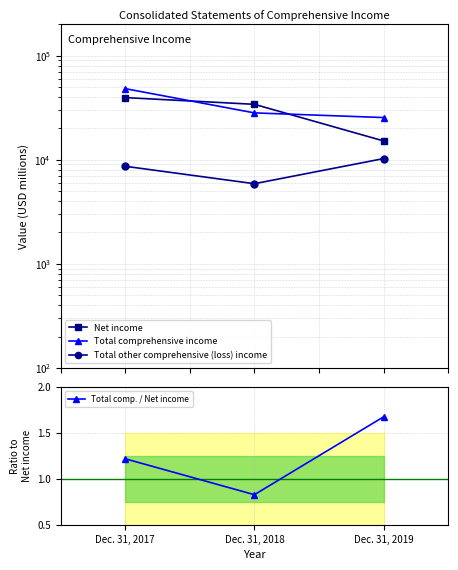

Between Dec. 31, 2017 and Dec. 31, 2019, which series saw the biggest shift?

Net income